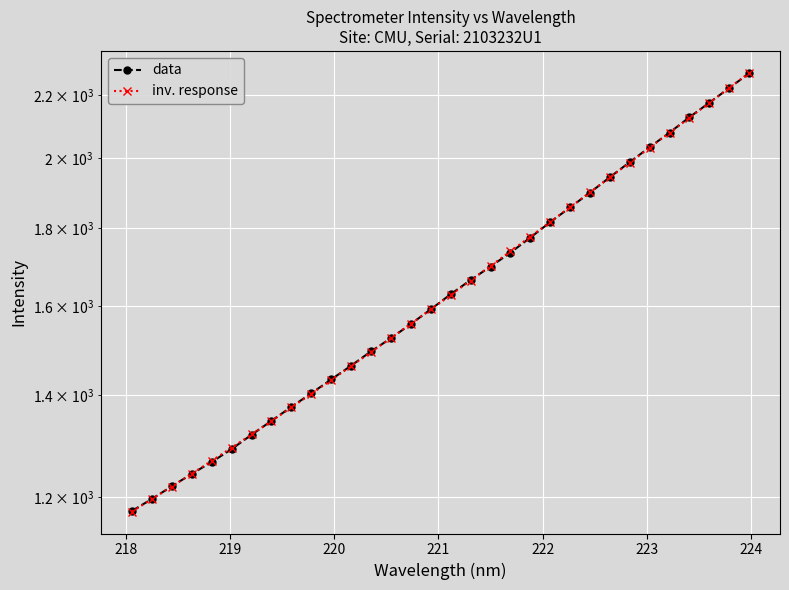

List the series in order of their peak value, highest first.

inv. response, data